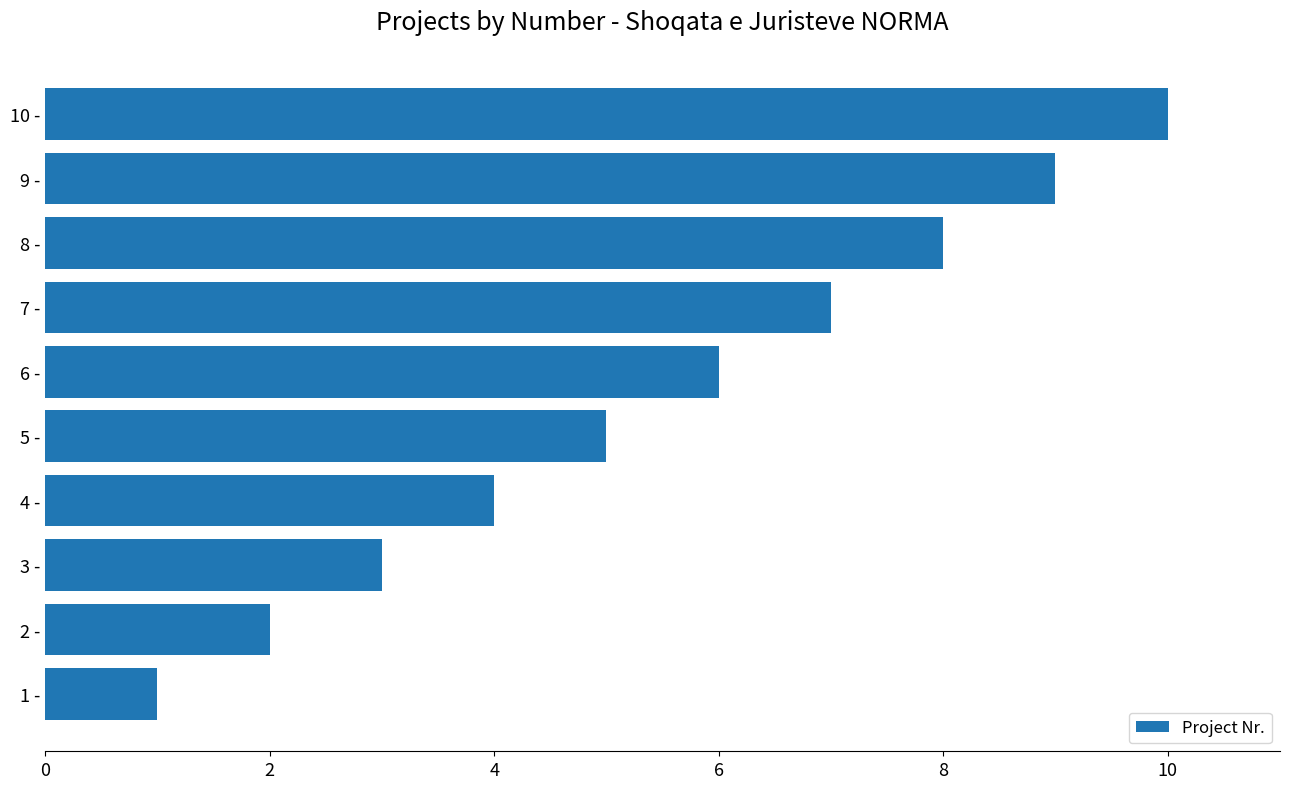

What is the change in value from 4 - to 8 -?

+4